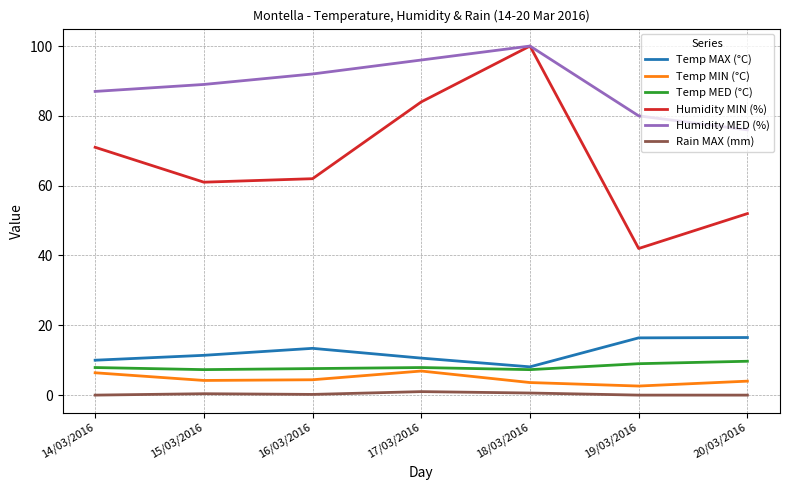

True or false: Rain MAX (mm) and Temp MED (°C) cross at least once.

False